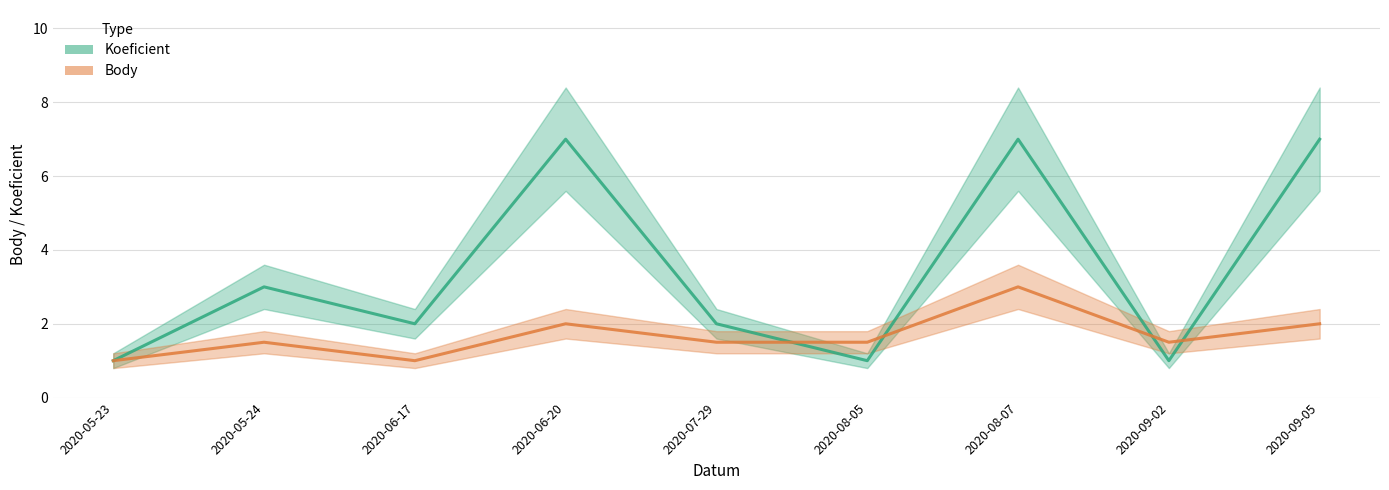

What is the sum of the Koeficient values at 2020-07-29 and 2020-08-05?

3.0